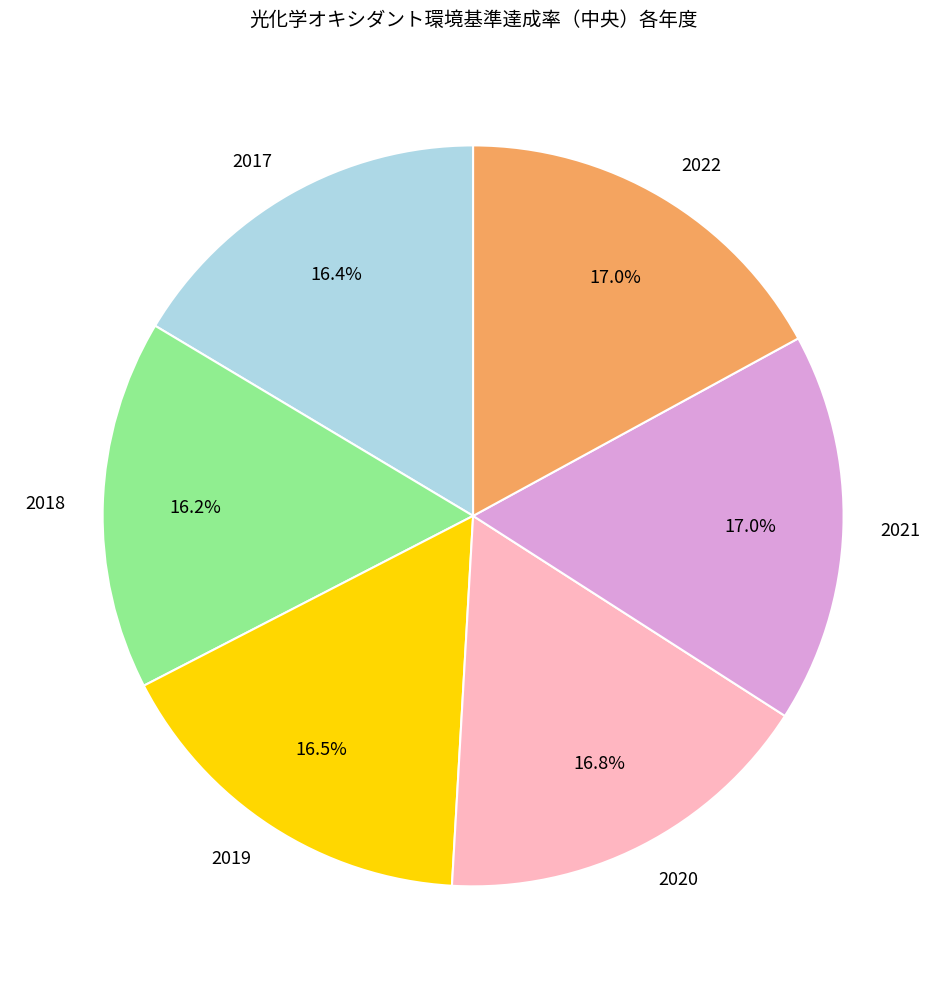

Between 2021 and 2017, which is larger?

2021